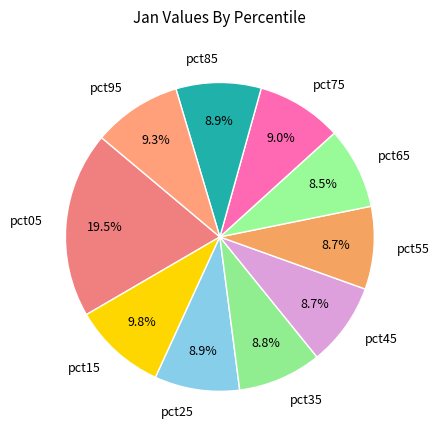

Approximately how many times larger is the value at pct45 compared to pct05?

0.4